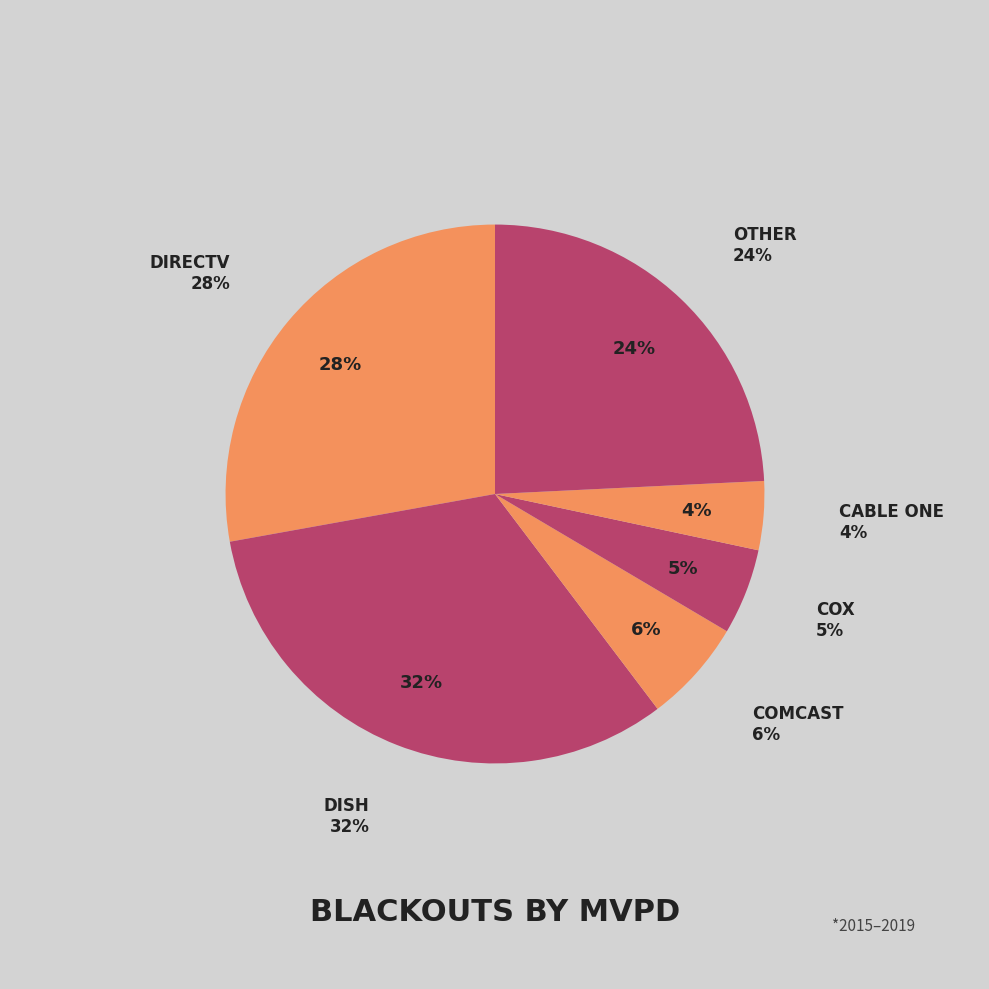

The Cable One slice represents 13% of the pie. True or false?

False